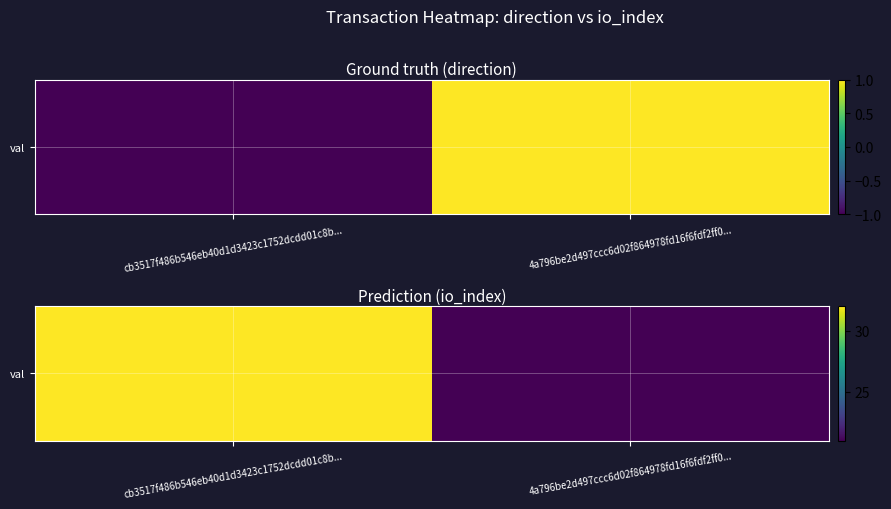

How many values are between 21 and 32?

2